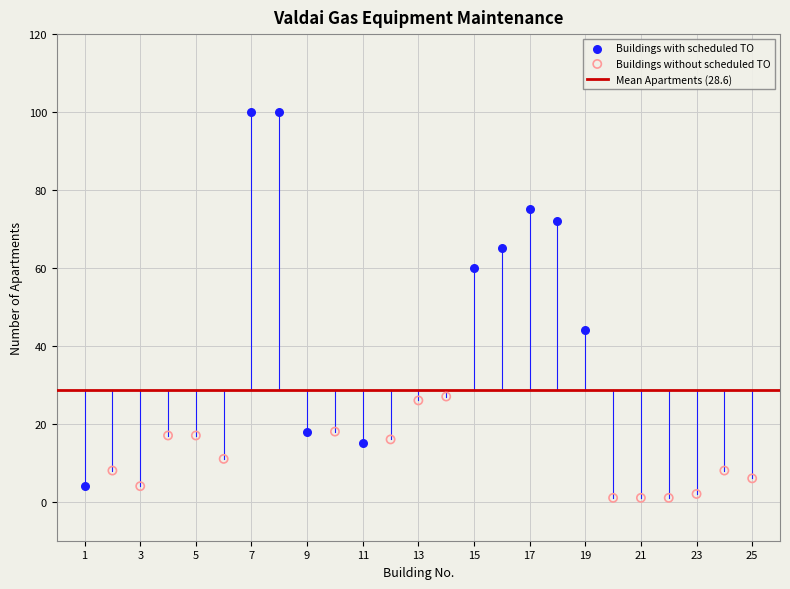

Which series has the largest Y range (max minus min)?

Buildings with scheduled TO